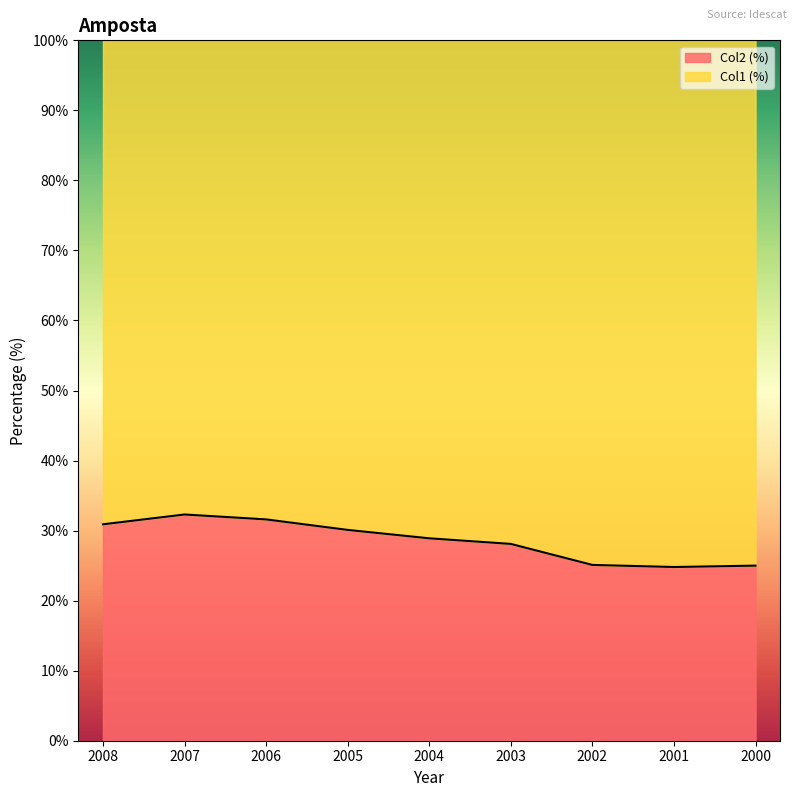

List the labels in order of value, smallest first.

2001, 2000, 2002, 2003, 2004, 2005, 2008, 2006, 2007